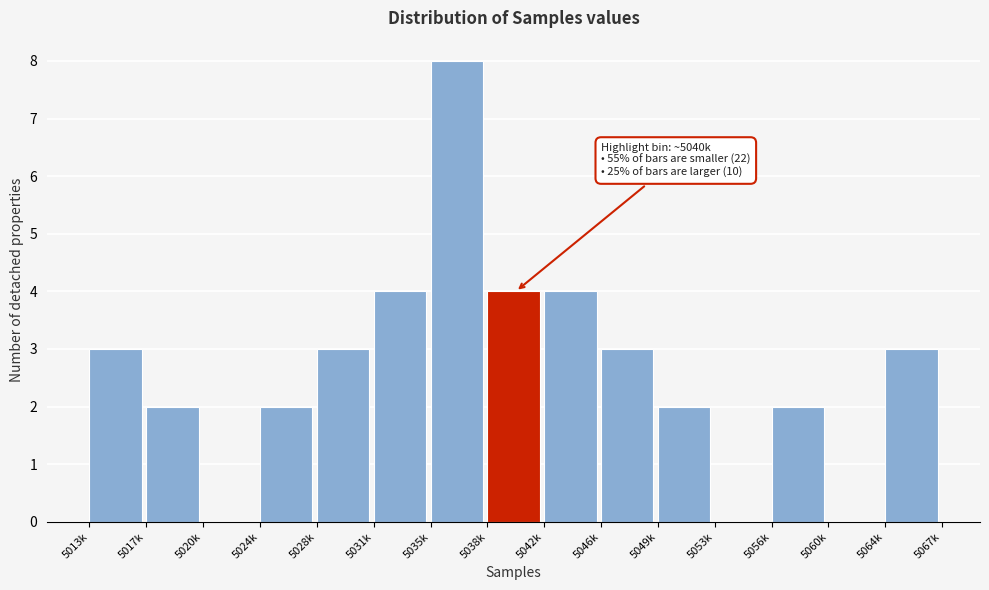

Reading left to right, transcribe all the data shown in this chart.

5013k=3	5017k=2	5020k=0	5024k=2	5028k=3	5031k=4	5035k=8	5038k=4	5042k=4	5046k=3	5049k=2	5053k=0	5056k=2	5060k=0	5064k=3